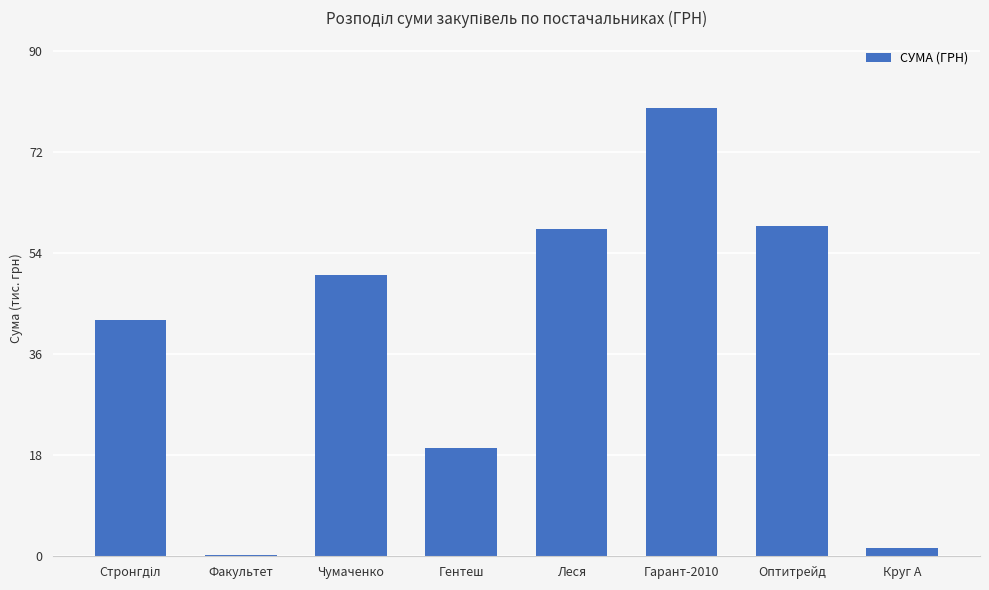

Is it true that the value at Чумаченко is 50.0?

True